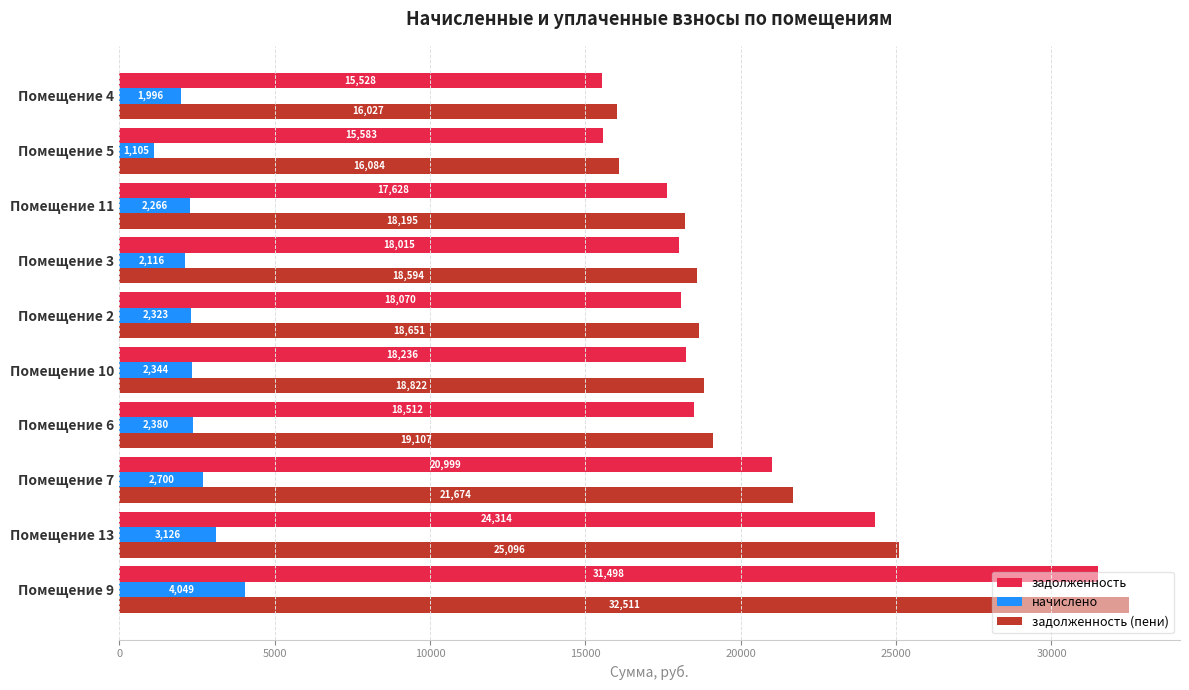

Which series has the largest range (max minus min)?

задолженность (пени)